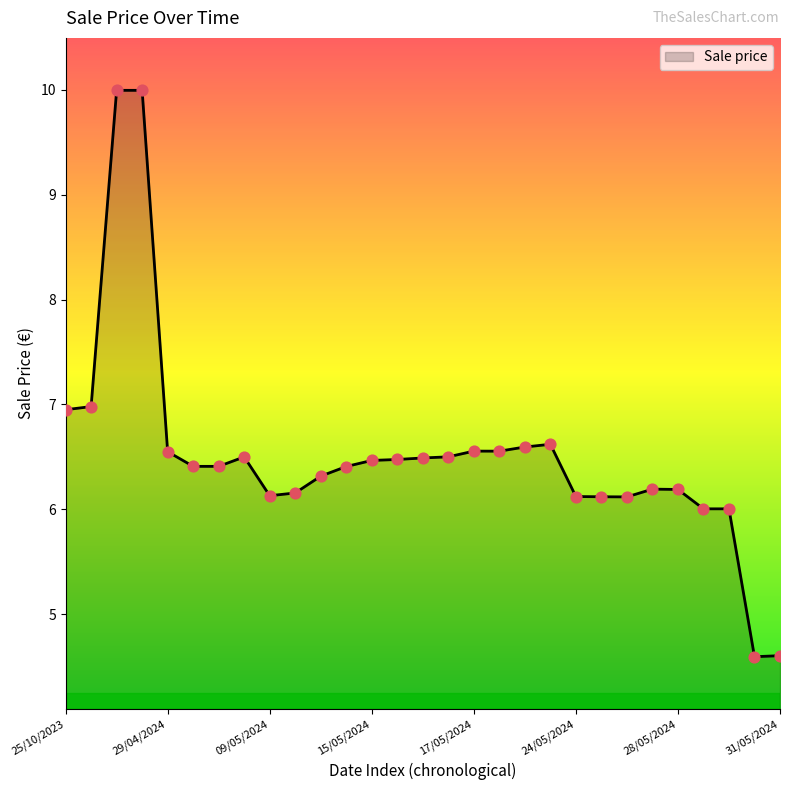

What is the minimum value shown in the chart?

4.6